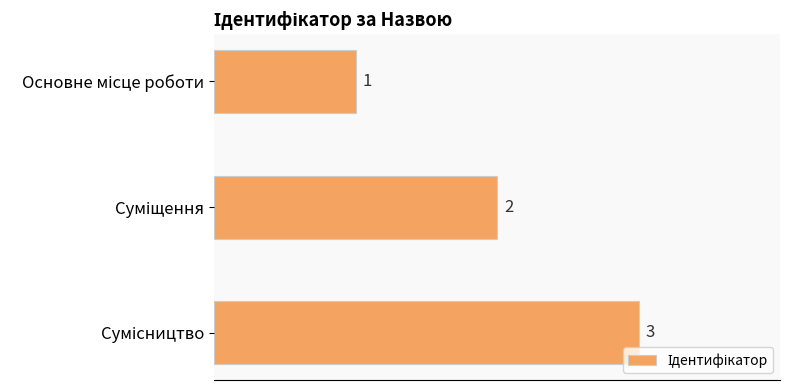

What is the value of the 3rd bar from the top?

3